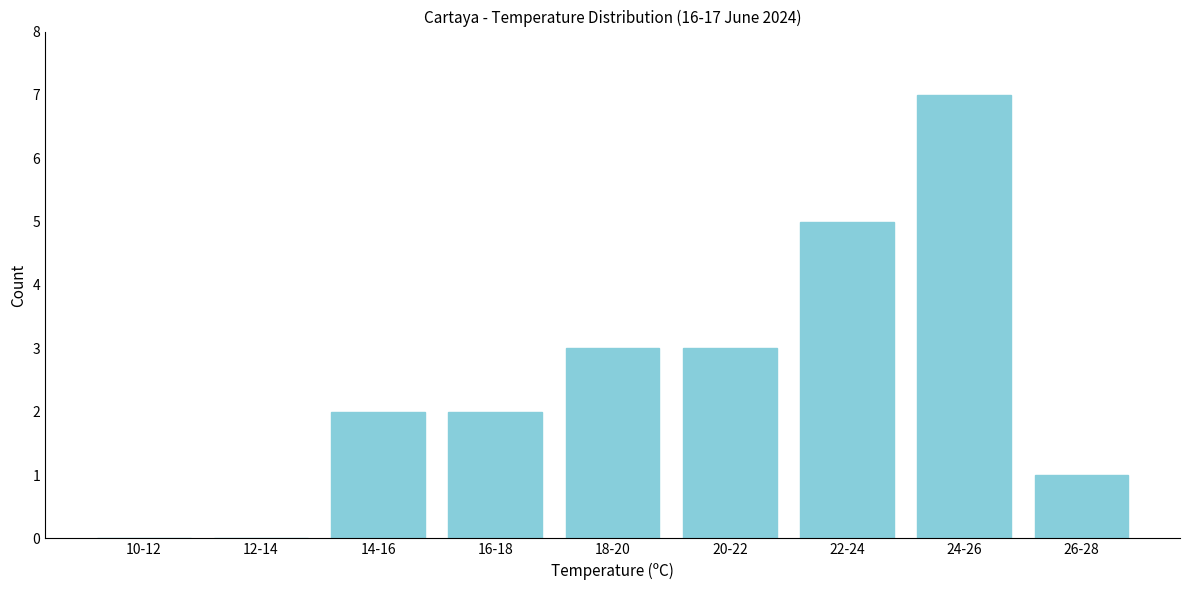

Reading right to left, what are all the values shown in this chart?

26-28=1	24-26=7	22-24=5	20-22=3	18-20=3	16-18=2	14-16=2	12-14=0	10-12=0